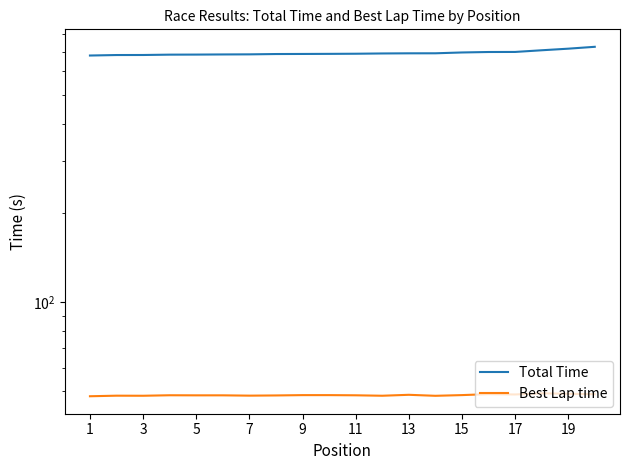

True or false: Best Lap time and Total Time cross at least once.

False